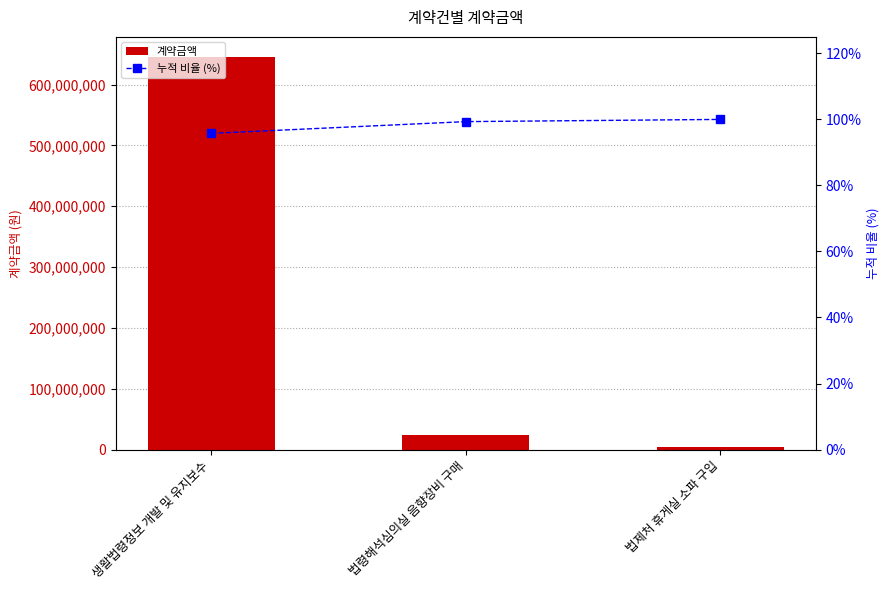

True or false: 계약금액 has a value of 24000000 at 법령해석심의실 음향장비 구매.

True